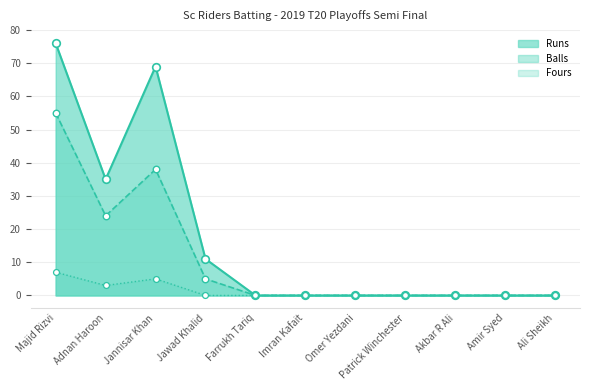

Which series has the widest spread of Y values?

Runs